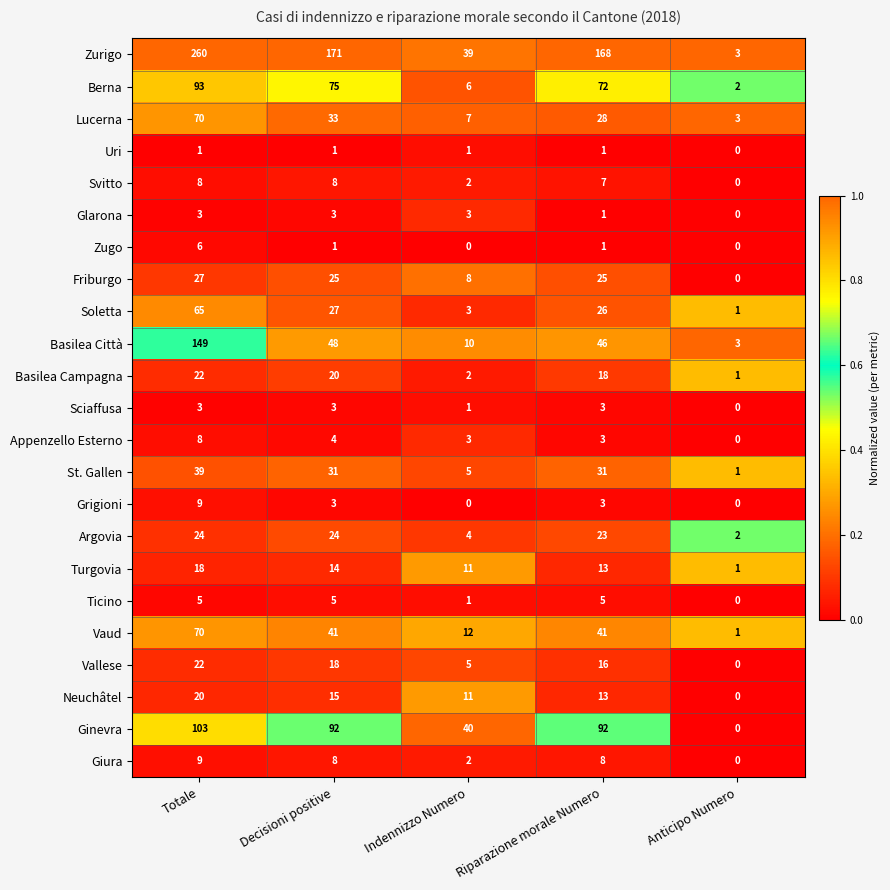

Which series has the largest range (max minus min)?

Zurigo